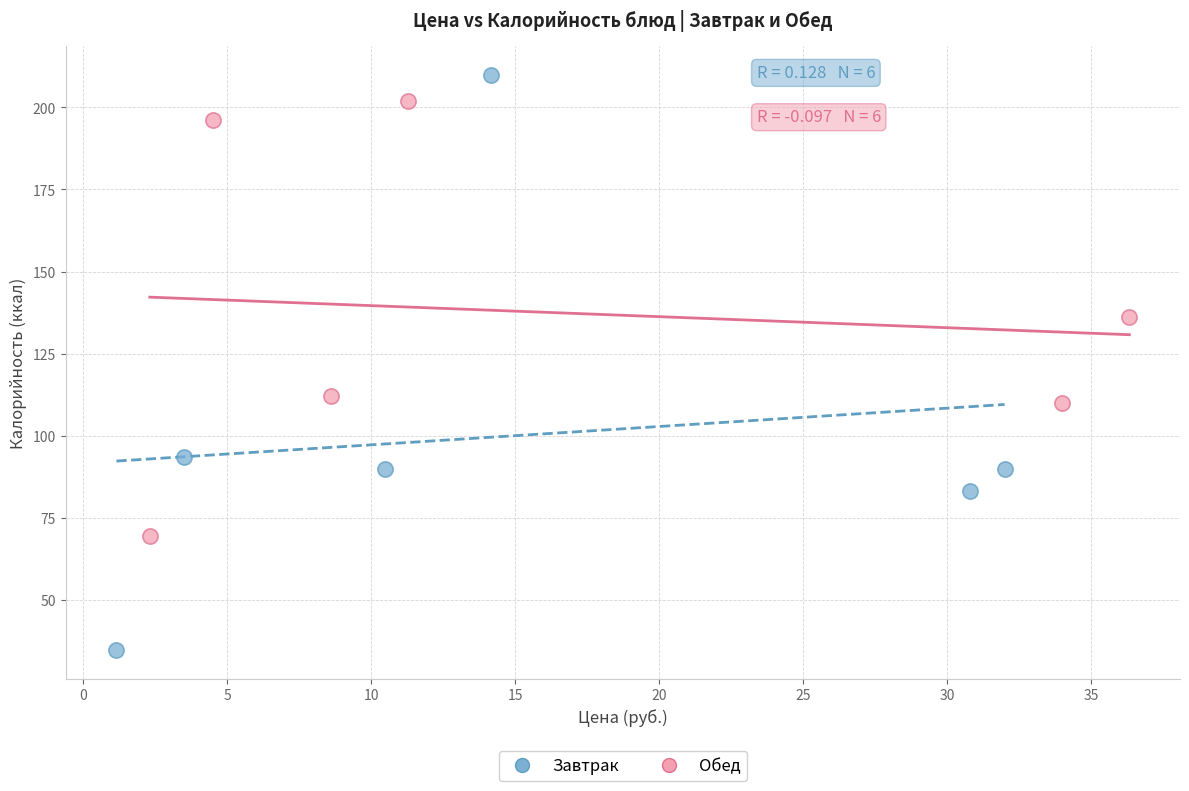

Which series contains the highest Y value?

Завтрак